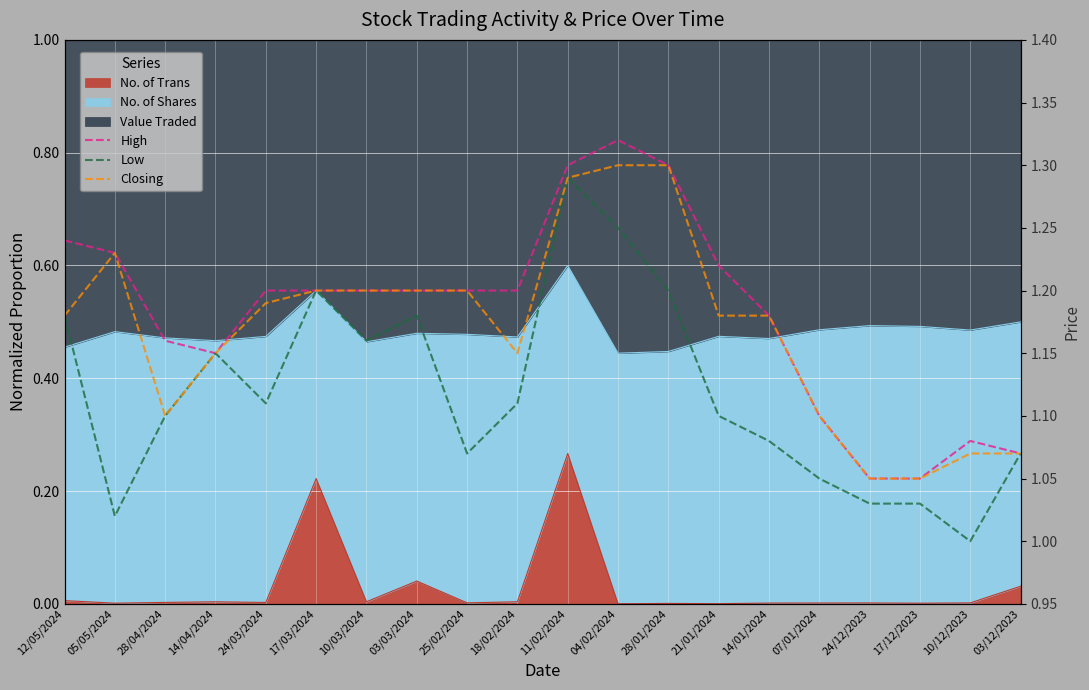

True or false: Closing and Low intersect in this chart.

False